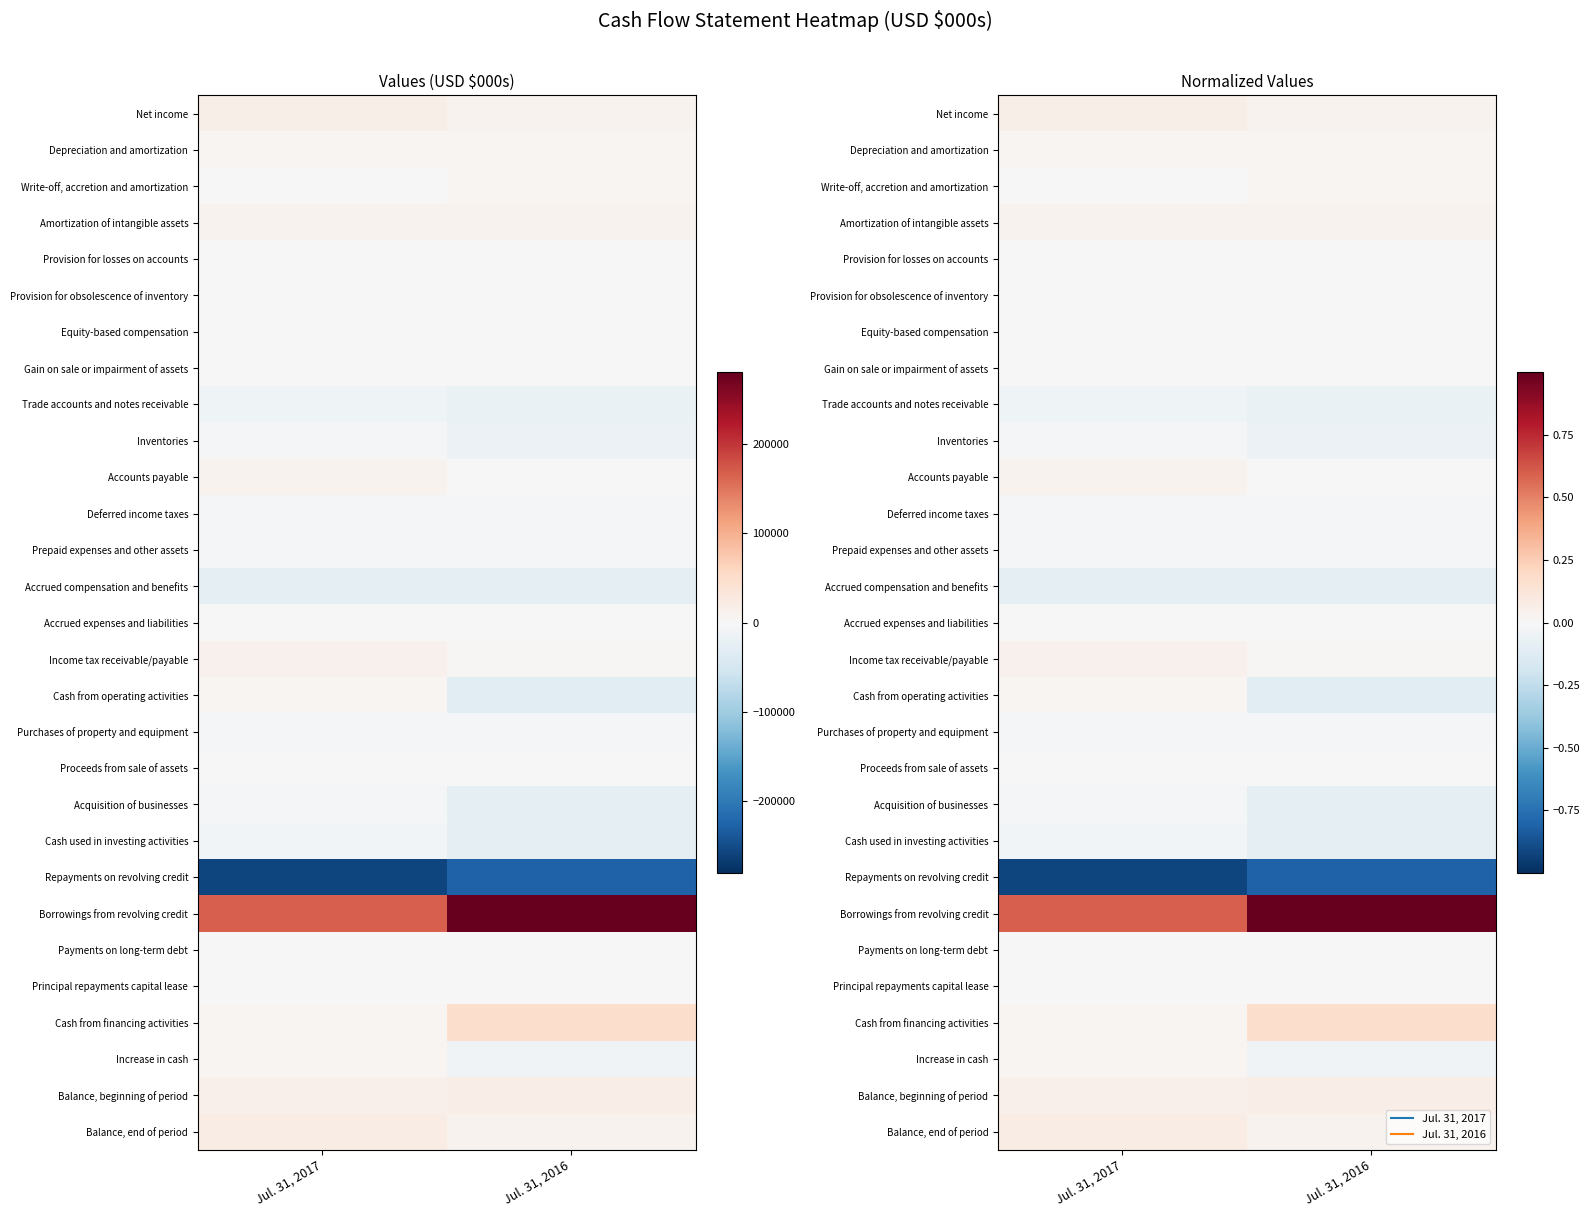

What is the lowest value of the Inventories series?

-0.1